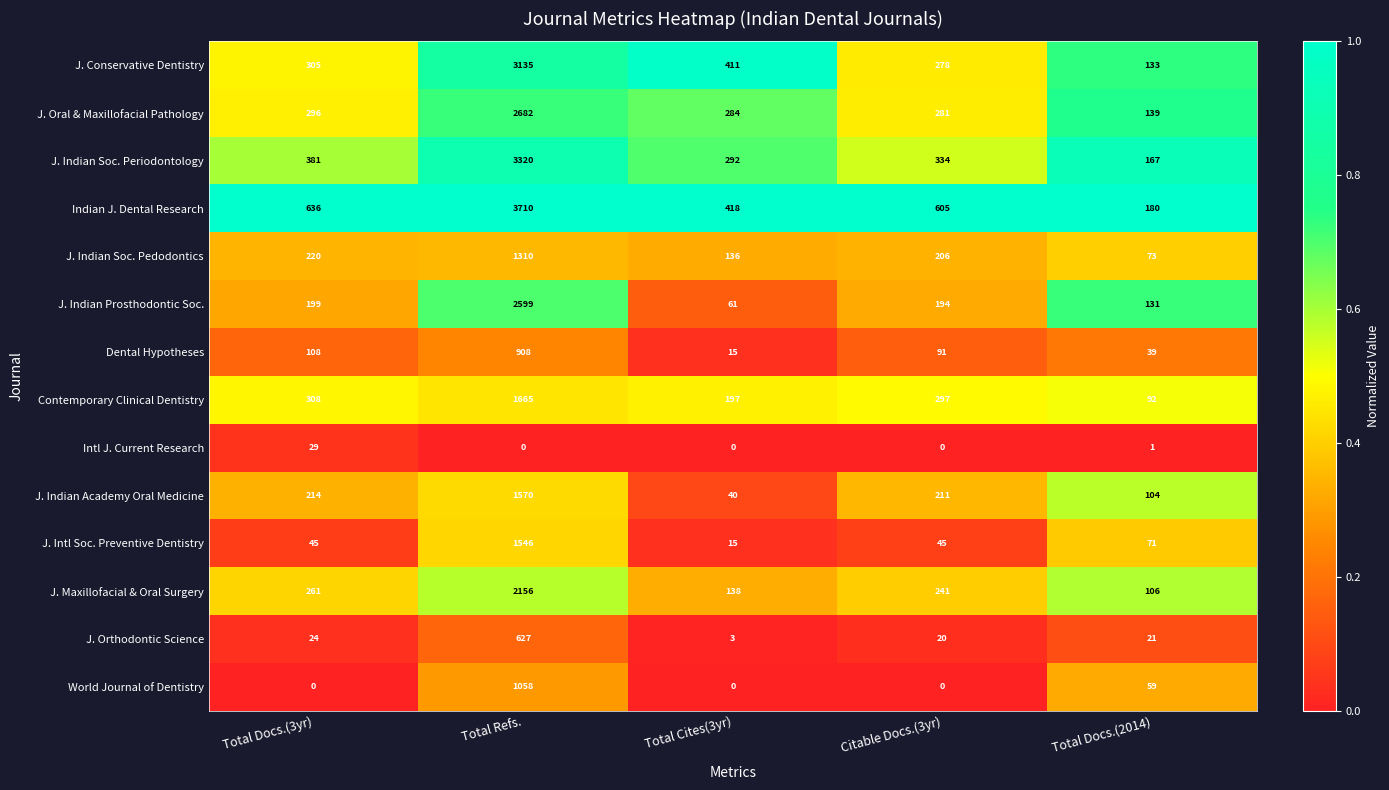

The value of J. Indian Soc. Pedodontics at Total Docs.(3yr) is 220. True or false?

True